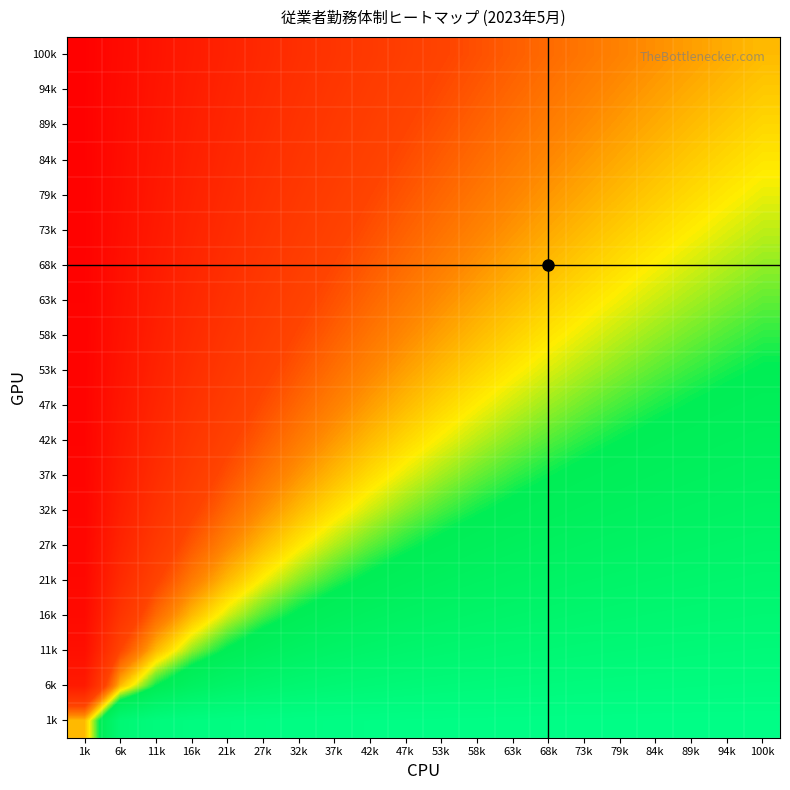

Count the number of data series in this chart.

20